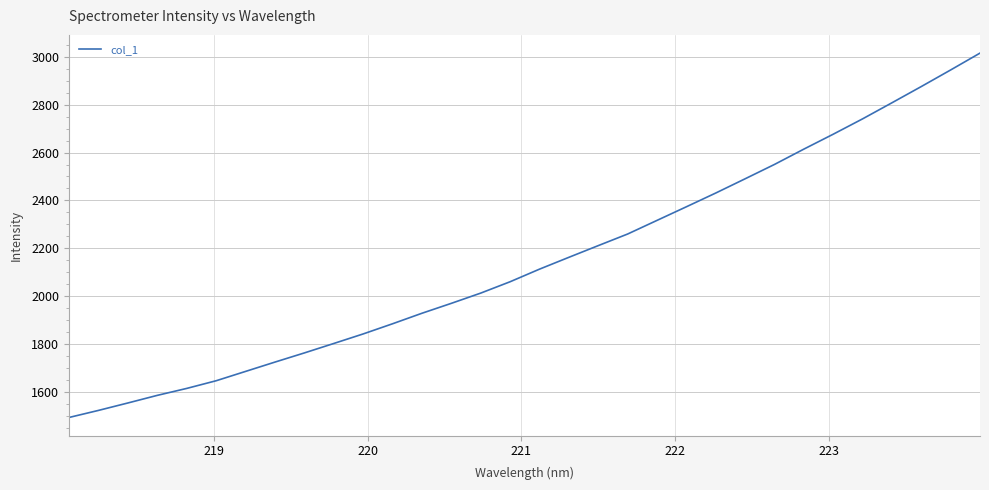

What is the smallest value displayed?

1493.8